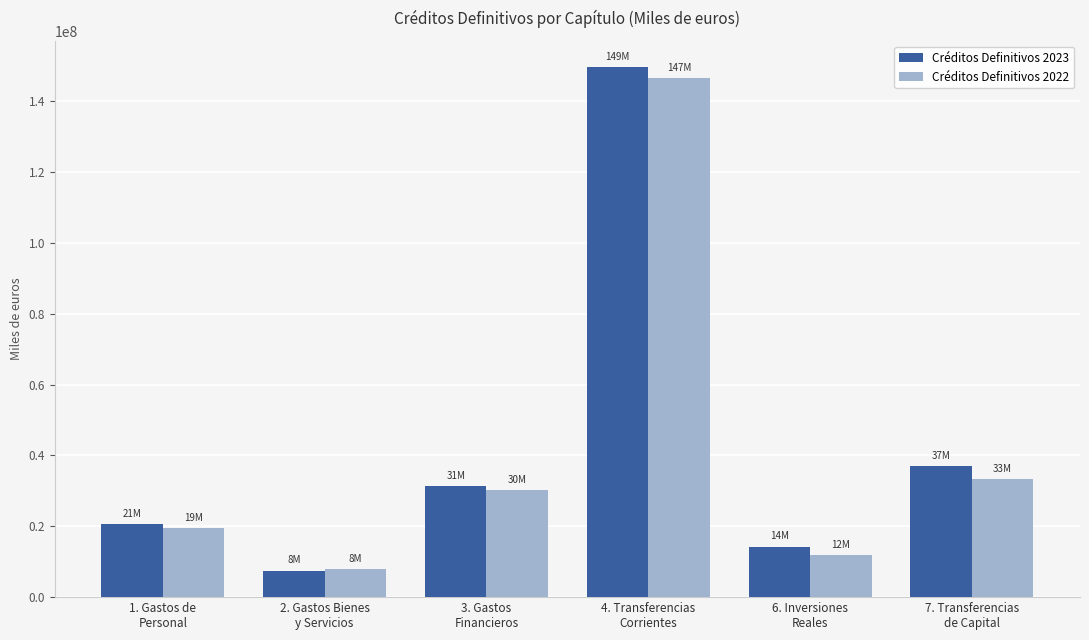

What is the smallest value displayed?

7510539